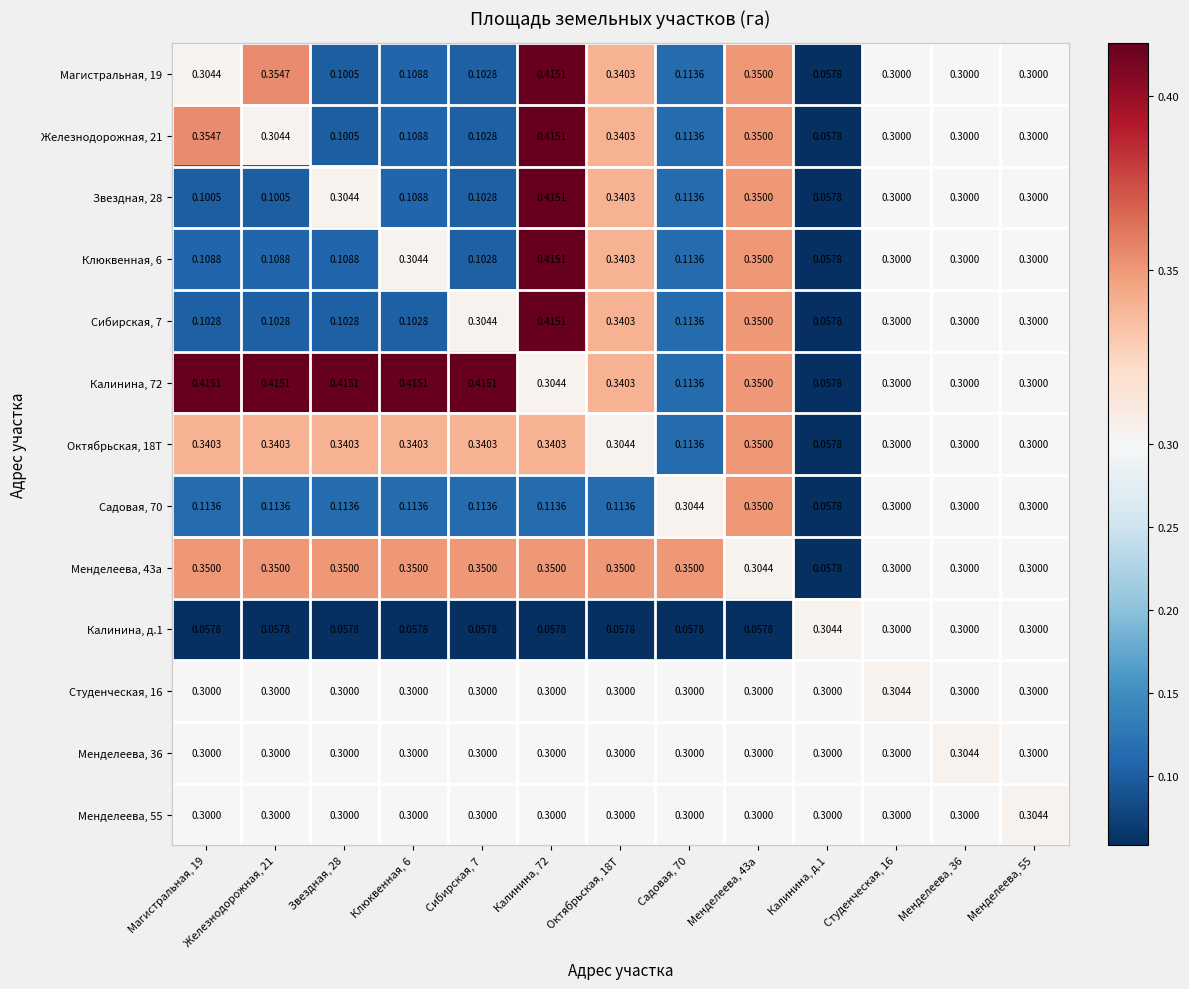

Reading left to right, list all the values displayed in this chart.

Магистральная, 19: Магистральная, 19=0.3	Железнодорожная, 21=0.4	Звездная, 28=0.1	Клюквенная, 6=0.1	Сибирская, 7=0.1	Калинина, 72=0.4	Октябрьская, 18Т=0.3	Садовая, 70=0.1	Менделеева, 43а=0.3	Калинина, д.1=0.1	Студенческая, 16=0.3	Менделеева, 36=0.3	Менделеева, 55=0.3
Железнодорожная, 21: Магистральная, 19=0.4	Железнодорожная, 21=0.3	Звездная, 28=0.1	Клюквенная, 6=0.1	Сибирская, 7=0.1	Калинина, 72=0.4	Октябрьская, 18Т=0.3	Садовая, 70=0.1	Менделеева, 43а=0.3	Калинина, д.1=0.1	Студенческая, 16=0.3	Менделеева, 36=0.3	Менделеева, 55=0.3
Звездная, 28: Магистральная, 19=0.1	Железнодорожная, 21=0.1	Звездная, 28=0.3	Клюквенная, 6=0.1	Сибирская, 7=0.1	Калинина, 72=0.4	Октябрьская, 18Т=0.3	Садовая, 70=0.1	Менделеева, 43а=0.3	Калинина, д.1=0.1	Студенческая, 16=0.3	Менделеева, 36=0.3	Менделеева, 55=0.3
Клюквенная, 6: Магистральная, 19=0.1	Железнодорожная, 21=0.1	Звездная, 28=0.1	Клюквенная, 6=0.3	Сибирская, 7=0.1	Калинина, 72=0.4	Октябрьская, 18Т=0.3	Садовая, 70=0.1	Менделеева, 43а=0.3	Калинина, д.1=0.1	Студенческая, 16=0.3	Менделеева, 36=0.3	Менделеева, 55=0.3
Сибирская, 7: Магистральная, 19=0.1	Железнодорожная, 21=0.1	Звездная, 28=0.1	Клюквенная, 6=0.1	Сибирская, 7=0.3	Калинина, 72=0.4	Октябрьская, 18Т=0.3	Садовая, 70=0.1	Менделеева, 43а=0.3	Калинина, д.1=0.1	Студенческая, 16=0.3	Менделеева, 36=0.3	Менделеева, 55=0.3
Калинина, 72: Магистральная, 19=0.4	Железнодорожная, 21=0.4	Звездная, 28=0.4	Клюквенная, 6=0.4	Сибирская, 7=0.4	Калинина, 72=0.3	Октябрьская, 18Т=0.3	Садовая, 70=0.1	Менделеева, 43а=0.3	Калинина, д.1=0.1	Студенческая, 16=0.3	Менделеева, 36=0.3	Менделеева, 55=0.3
Октябрьская, 18Т: Магистральная, 19=0.3	Железнодорожная, 21=0.3	Звездная, 28=0.3	Клюквенная, 6=0.3	Сибирская, 7=0.3	Калинина, 72=0.3	Октябрьская, 18Т=0.3	Садовая, 70=0.1	Менделеева, 43а=0.3	Калинина, д.1=0.1	Студенческая, 16=0.3	Менделеева, 36=0.3	Менделеева, 55=0.3
Садовая, 70: Магистральная, 19=0.1	Железнодорожная, 21=0.1	Звездная, 28=0.1	Клюквенная, 6=0.1	Сибирская, 7=0.1	Калинина, 72=0.1	Октябрьская, 18Т=0.1	Садовая, 70=0.3	Менделеева, 43а=0.3	Калинина, д.1=0.1	Студенческая, 16=0.3	Менделеева, 36=0.3	Менделеева, 55=0.3
Менделеева, 43а: Магистральная, 19=0.3	Железнодорожная, 21=0.3	Звездная, 28=0.3	Клюквенная, 6=0.3	Сибирская, 7=0.3	Калинина, 72=0.3	Октябрьская, 18Т=0.3	Садовая, 70=0.3	Менделеева, 43а=0.3	Калинина, д.1=0.1	Студенческая, 16=0.3	Менделеева, 36=0.3	Менделеева, 55=0.3
Калинина, д.1: Магистральная, 19=0.1	Железнодорожная, 21=0.1	Звездная, 28=0.1	Клюквенная, 6=0.1	Сибирская, 7=0.1	Калинина, 72=0.1	Октябрьская, 18Т=0.1	Садовая, 70=0.1	Менделеева, 43а=0.1	Калинина, д.1=0.3	Студенческая, 16=0.3	Менделеева, 36=0.3	Менделеева, 55=0.3
Студенческая, 16: Магистральная, 19=0.3	Железнодорожная, 21=0.3	Звездная, 28=0.3	Клюквенная, 6=0.3	Сибирская, 7=0.3	Калинина, 72=0.3	Октябрьская, 18Т=0.3	Садовая, 70=0.3	Менделеева, 43а=0.3	Калинина, д.1=0.3	Студенческая, 16=0.3	Менделеева, 36=0.3	Менделеева, 55=0.3
Менделеева, 36: Магистральная, 19=0.3	Железнодорожная, 21=0.3	Звездная, 28=0.3	Клюквенная, 6=0.3	Сибирская, 7=0.3	Калинина, 72=0.3	Октябрьская, 18Т=0.3	Садовая, 70=0.3	Менделеева, 43а=0.3	Калинина, д.1=0.3	Студенческая, 16=0.3	Менделеева, 36=0.3	Менделеева, 55=0.3
Менделеева, 55: Магистральная, 19=0.3	Железнодорожная, 21=0.3	Звездная, 28=0.3	Клюквенная, 6=0.3	Сибирская, 7=0.3	Калинина, 72=0.3	Октябрьская, 18Т=0.3	Садовая, 70=0.3	Менделеева, 43а=0.3	Калинина, д.1=0.3	Студенческая, 16=0.3	Менделеева, 36=0.3	Менделеева, 55=0.3